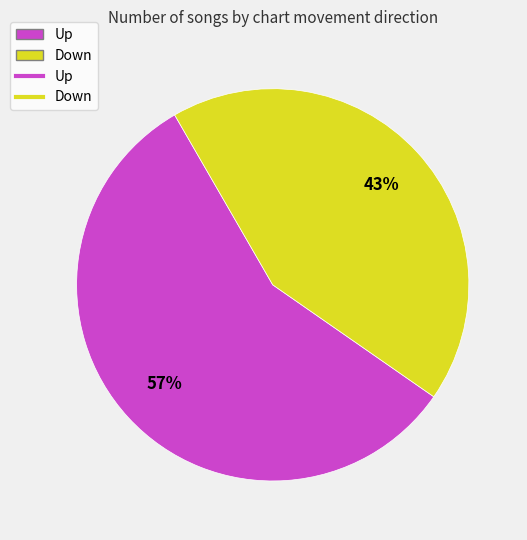

To the nearest percent, what is the average slice percentage?

50%